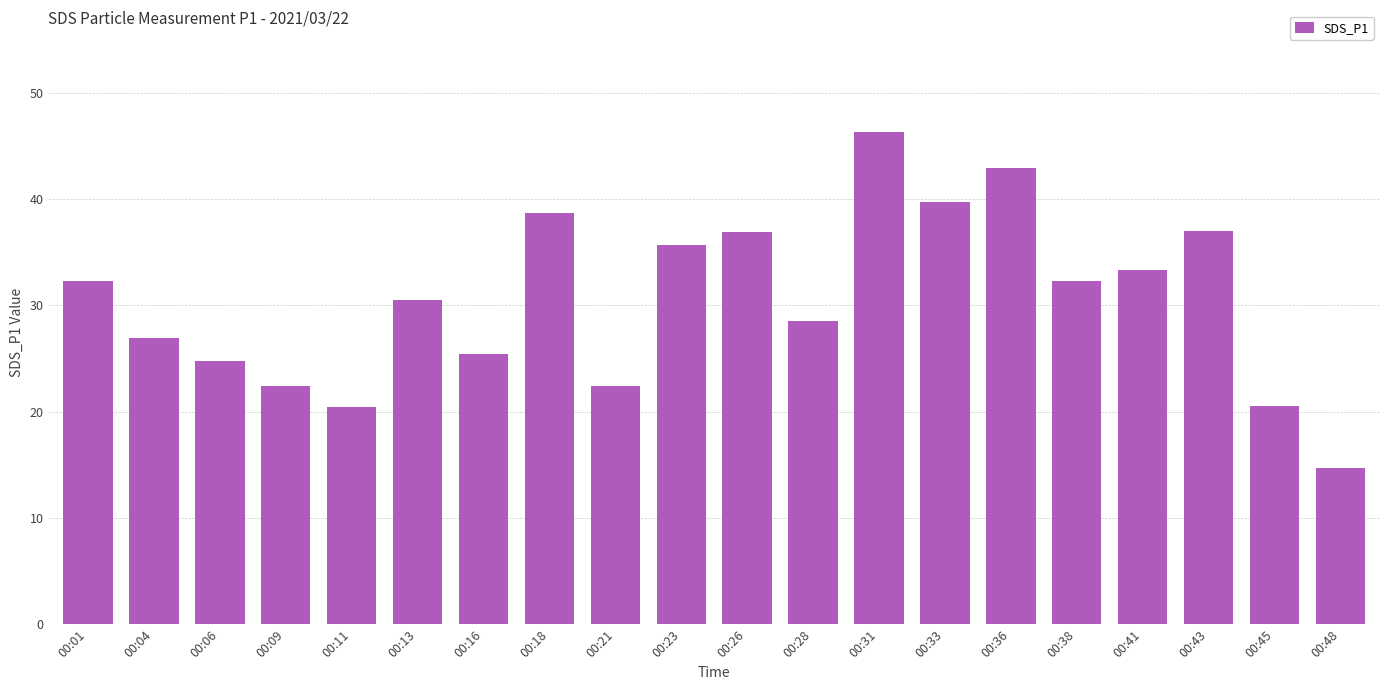

True or false: the data shows 22.4 at 00:09.

True